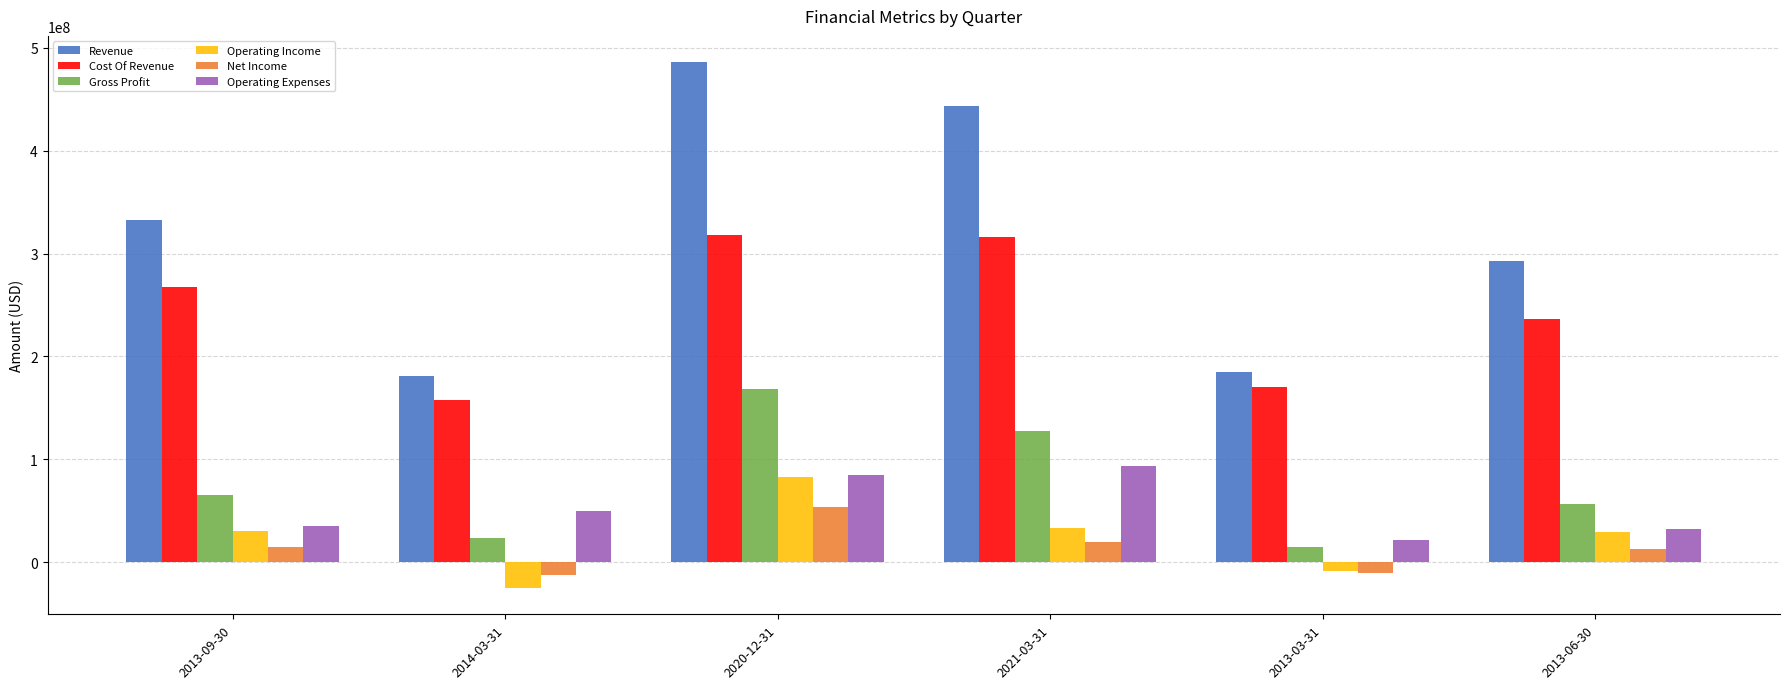

The Operating Expenses series shows 32227000 at 2013-06-30. True or false?

True